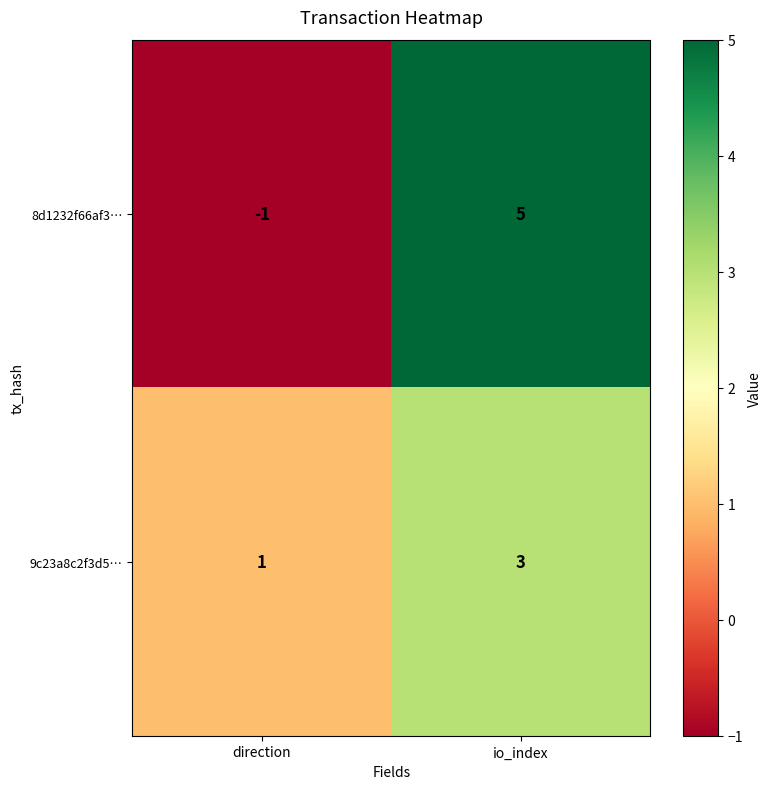

What is the sum of the 8d1232f66af3… values at io_index and direction?

4